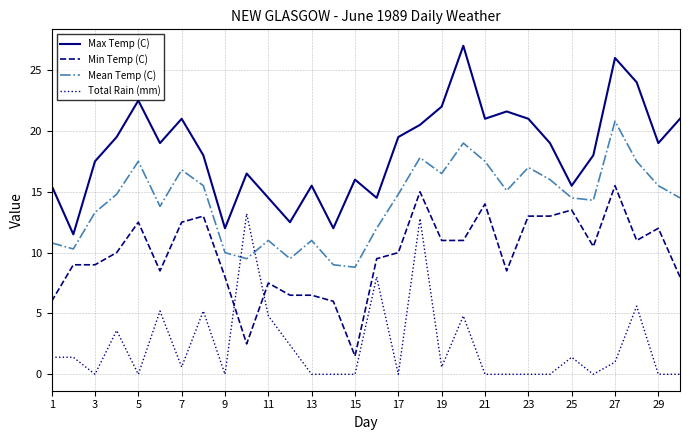

List the series in order of their overall mean, highest first.

Max Temp (C), Mean Temp (C), Min Temp (C), Total Rain (mm)